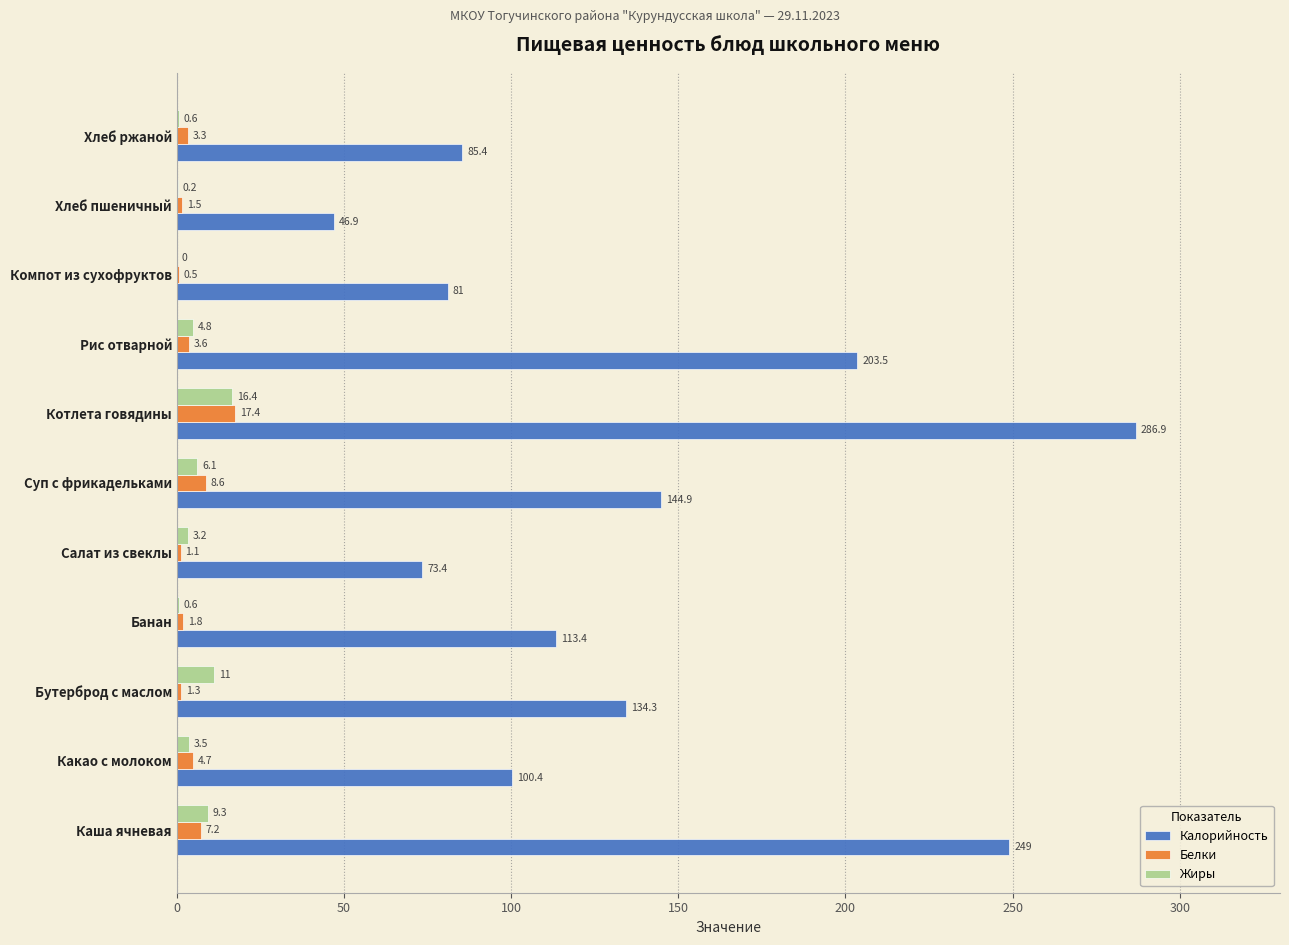

What is the maximum value for Жиры?

16.4